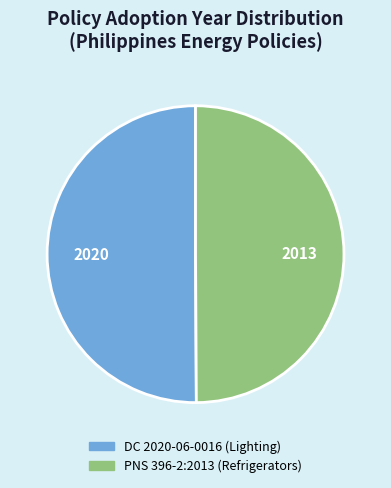

How many segments does this pie chart have?

2